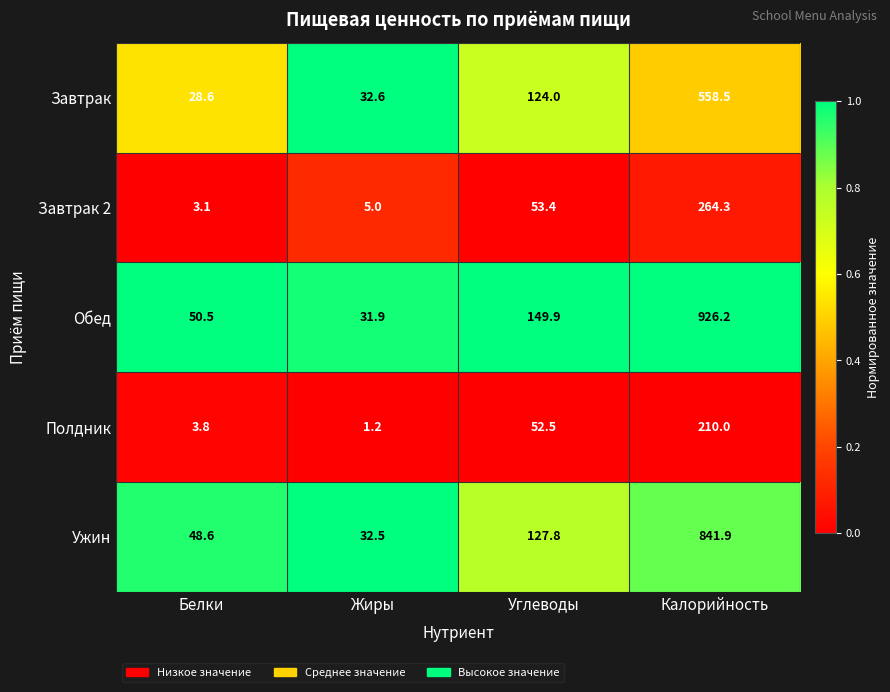

At which category does the chart reach its minimum across all series?

Жиры